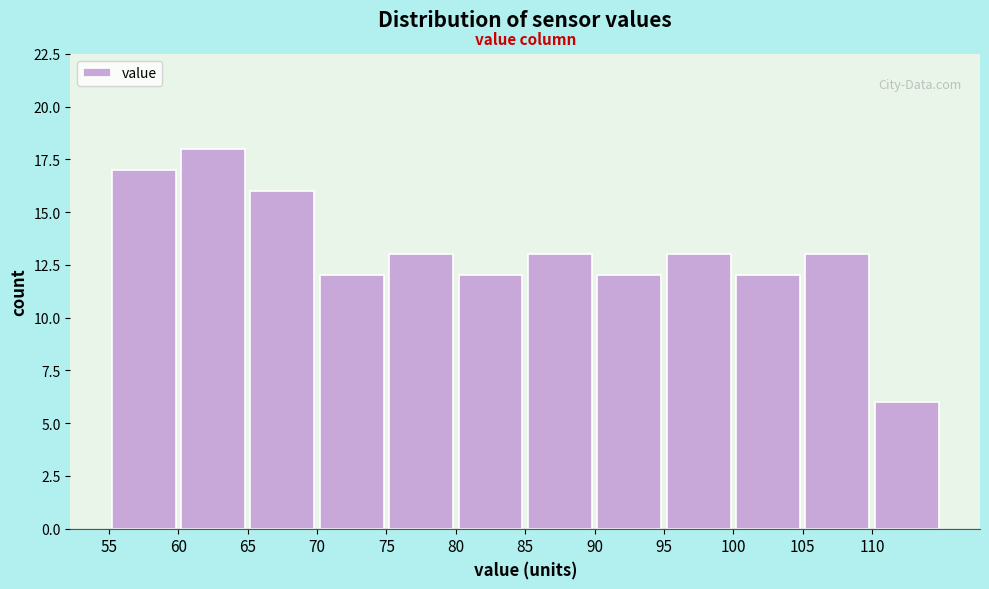

Reading left to right, transcribe this chart: for each bar, give the range it covers on the x-axis and its height. The values are not printed on the chart, so give them approximately, as read against the axis.

55 to 60: 17
60 to 65: 18
65 to 70: 16
70 to 75: 12
75 to 80: 13
80 to 85: 12
85 to 90: 13
90 to 95: 12
95 to 100: 13
100 to 105: 12
105 to 110: 13
110 to 115: 6